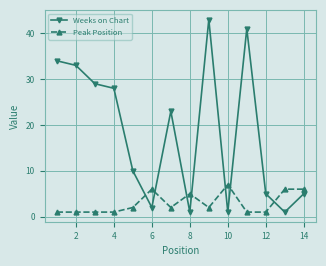

Which series ends up on top after the final intersection of Weeks on Chart and Peak Position?

Peak Position